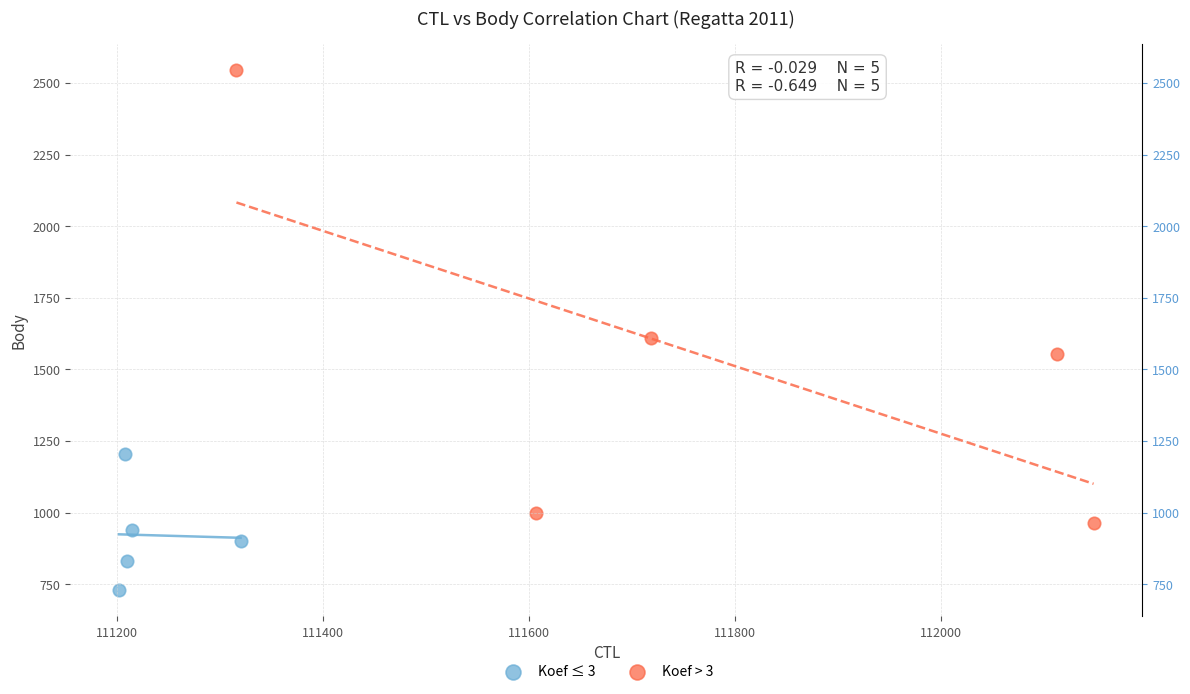

Which series contains the highest Y value?

Koef > 3